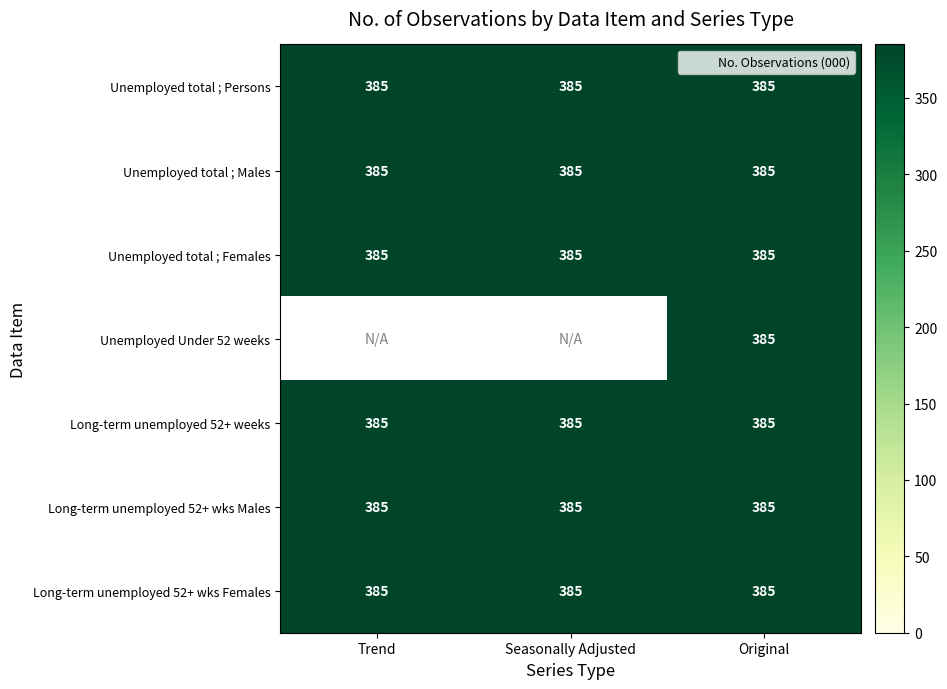

Reading right to left, what are all the values shown in this chart?

Unemployed total ; Persons: Original=385	Seasonally Adjusted=385	Trend=385
Unemployed total ; Males: Original=385	Seasonally Adjusted=385	Trend=385
Unemployed total ; Females: Original=385	Seasonally Adjusted=385	Trend=385
Unemployed Under 52 weeks: Original=385	Seasonally Adjusted=0	Trend=0
Long-term unemployed 52+ weeks: Original=385	Seasonally Adjusted=385	Trend=385
Long-term unemployed 52+ wks Males: Original=385	Seasonally Adjusted=385	Trend=385
Long-term unemployed 52+ wks Females: Original=385	Seasonally Adjusted=385	Trend=385